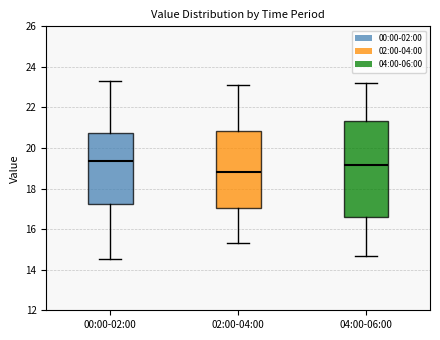

Reading left to right, transcribe this box plot: for each box, give where its median line is, the range the box spans, and where its two whiskers end, as read against the y-axis. The values are not printed on the chart, so give them approximately, as read against the axis.

00:00-02:00: median 19.4, box 17.2 to 20.8, whiskers 14.6 to 23.4
02:00-04:00: median 18.8, box 17.0 to 20.8, whiskers 15.4 to 23.2
04:00-06:00: median 19.2, box 16.6 to 21.4, whiskers 14.8 to 23.2